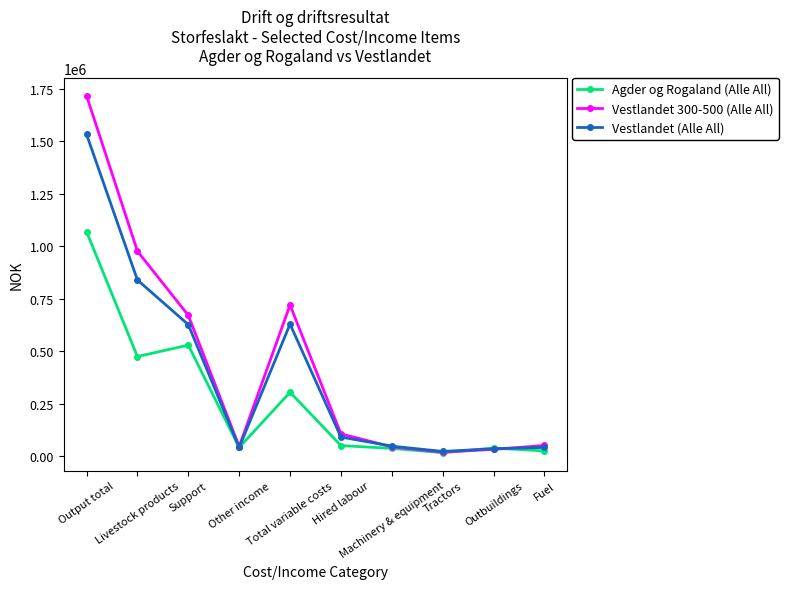

List the series in order of their peak value, lowest first.

Agder og Rogaland (Alle All), Vestlandet (Alle All), Vestlandet 300-500 (Alle All)